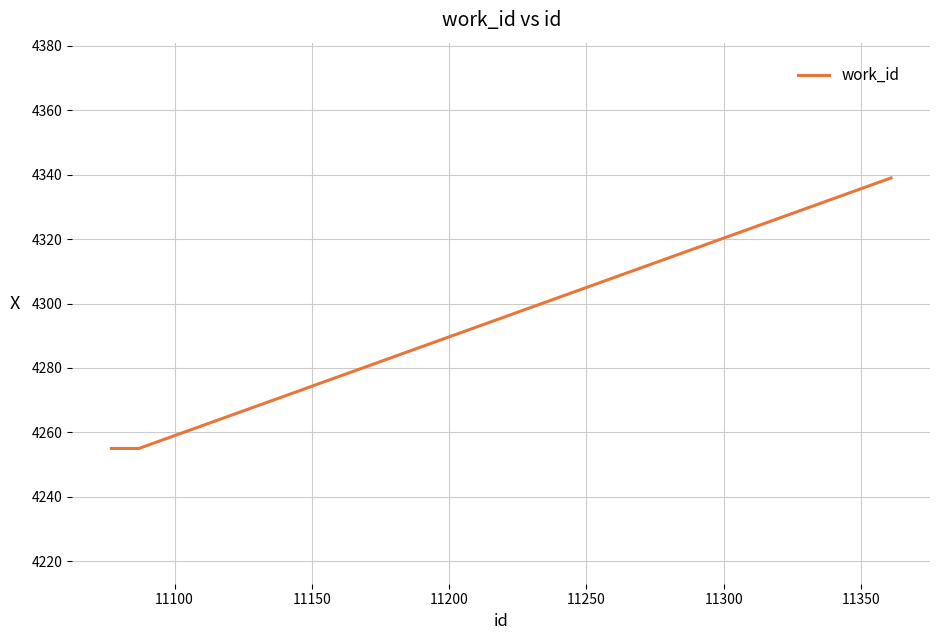

What is the maximum value shown in the chart?

4339